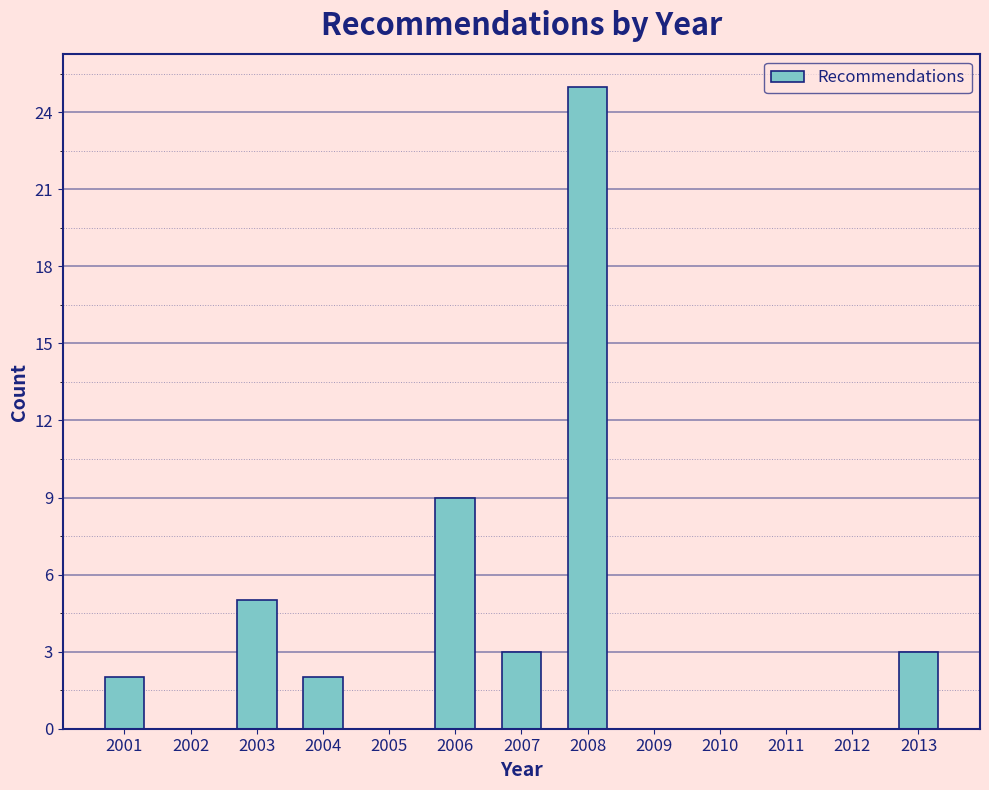

Reading left to right, extract all data points from this chart.

2001=2	2003=5	2004=2	2006=9	2007=3	2008=25	2013=3